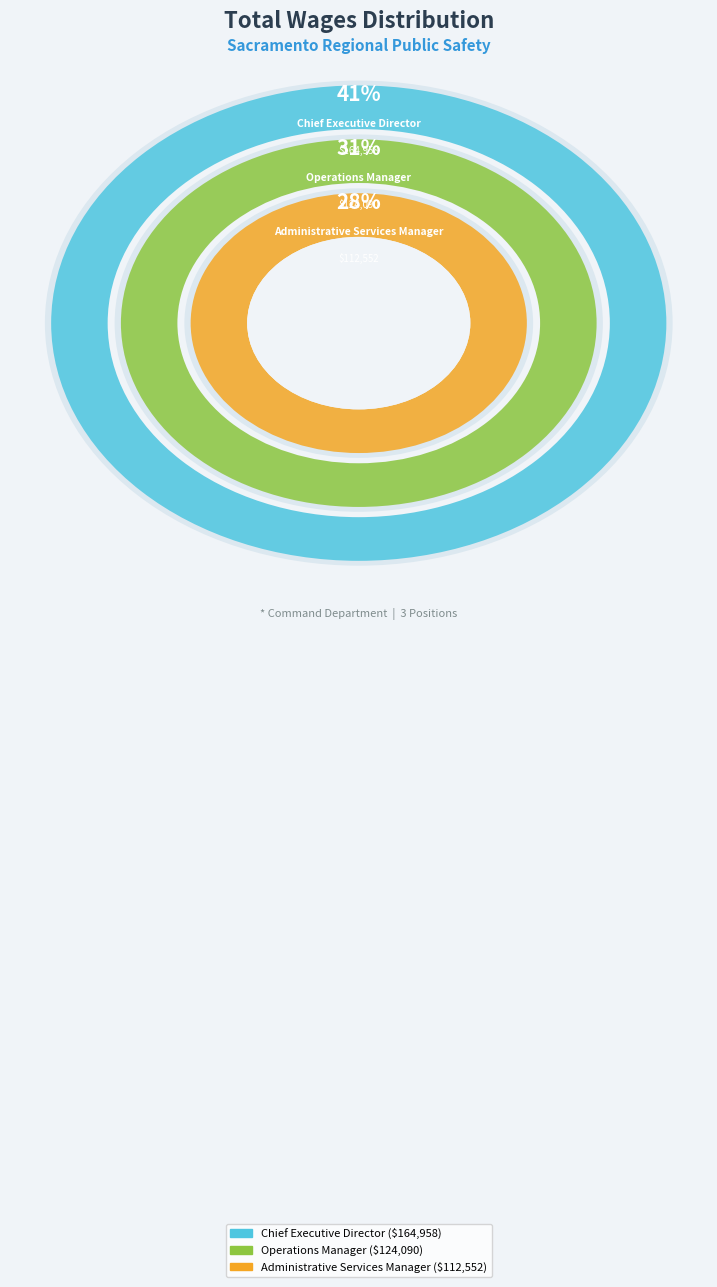

To the nearest percent, what is the average slice percentage?

33%